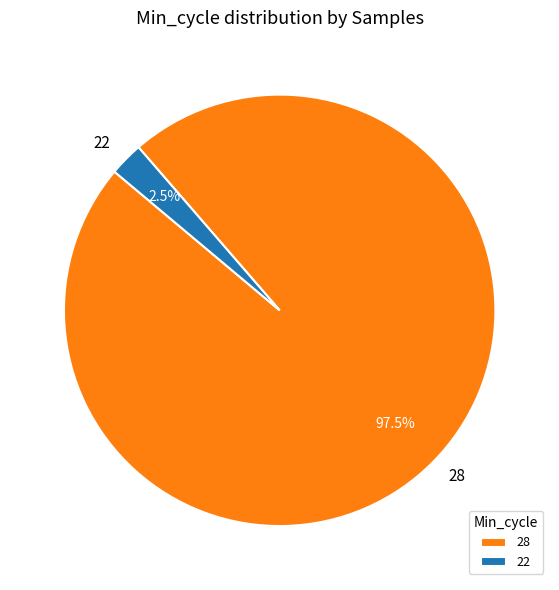

How many slices are in this pie chart?

2